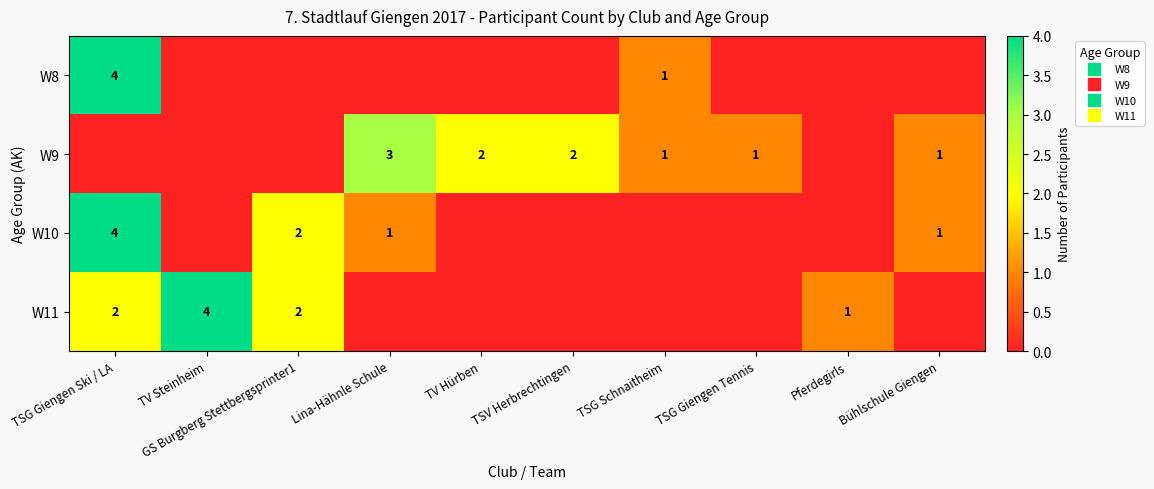

Is the value of W8 at TSV Herbrechtingen greater than the value of W11 at TV Hürben?

No